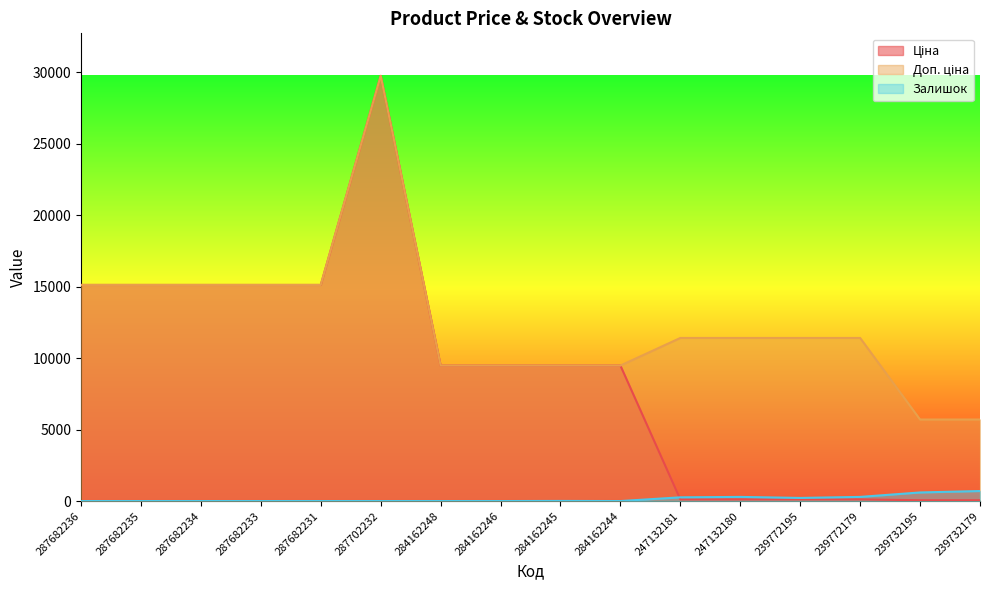

What are all the series names shown in the legend?

Ціна, Доп. ціна, Залишок